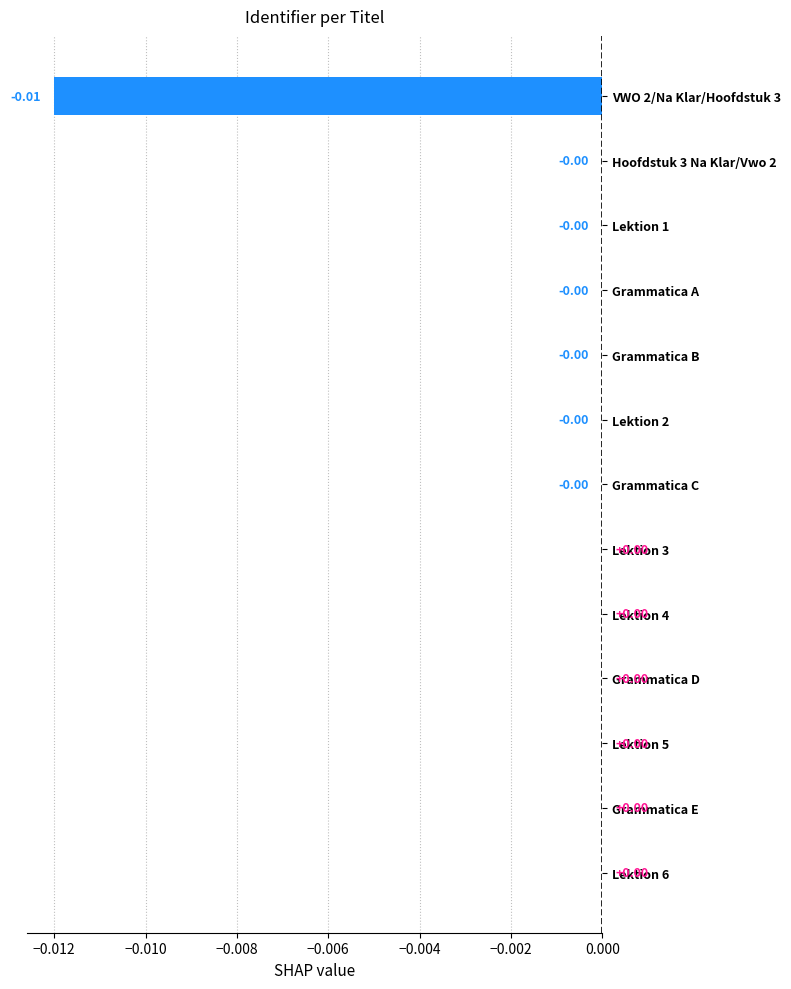

The value at Grammatica A is -0.0. True or false?

True